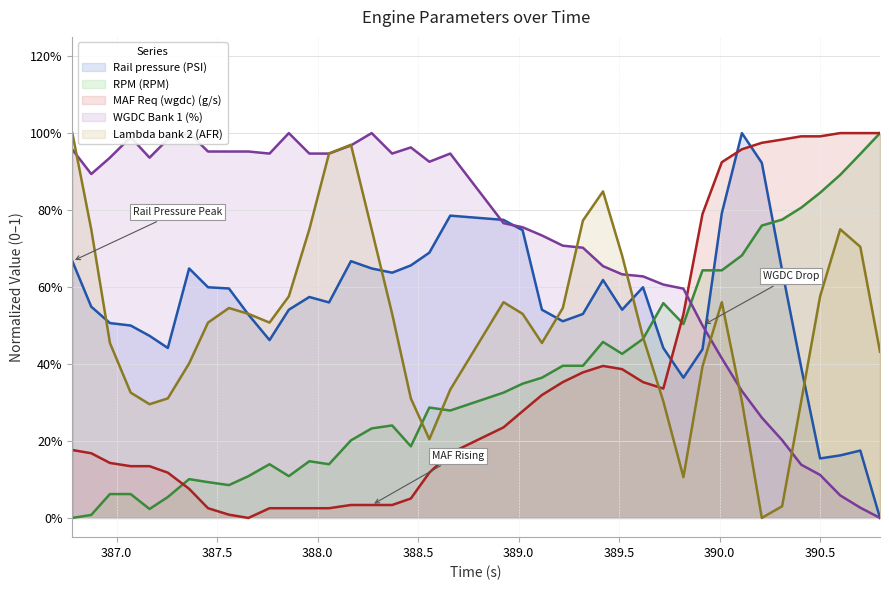

Reading left to right, transcribe all the data shown in this chart.

Rail pressure (PSI): 0.7	0.5	0.5	0.5	0.5	0.4	0.6	0.6	0.6	0.5	0.5	0.5	0.6	0.6	0.7	0.6	0.6	0.7	0.7	0.8	0.8	0.7	0.5	0.5	0.5	0.6	0.5	0.6	0.4	0.4	0.4	0.8	1.0	0.9	0.6	0.4	0.2	0.2	0.2	0.0
RPM (RPM): 0.0	0.0	0.1	0.1	0.0	0.1	0.1	0.1	0.1	0.1	0.1	0.1	0.1	0.1	0.2	0.2	0.2	0.2	0.3	0.3	0.3	0.3	0.4	0.4	0.4	0.5	0.4	0.5	0.6	0.5	0.6	0.6	0.7	0.8	0.8	0.8	0.8	0.9	0.9	1.0
MAF Req (wgdc) (g/s): 0.2	0.2	0.1	0.1	0.1	0.1	0.1	0.0	0.0	0.0	0.0	0.0	0.0	0.0	0.0	0.0	0.0	0.1	0.1	0.2	0.2	0.3	0.3	0.4	0.4	0.4	0.4	0.4	0.3	0.5	0.8	0.9	1.0	1.0	1.0	1.0	1.0	1.0	1.0	1.0
WGDC Bank 1 (%): 1.0	0.9	0.9	1.0	0.9	1.0	1.0	1.0	1.0	1.0	0.9	1.0	0.9	0.9	1.0	1.0	0.9	1.0	0.9	0.9	0.8	0.8	0.7	0.7	0.7	0.7	0.6	0.6	0.6	0.6	0.5	0.4	0.3	0.3	0.2	0.1	0.1	0.1	0.0	0.0
Lambda bank 2 (AFR): 1.0	0.8	0.5	0.3	0.3	0.3	0.4	0.5	0.5	0.5	0.5	0.6	0.8	0.9	1.0	0.8	0.5	0.3	0.2	0.3	0.6	0.5	0.5	0.5	0.8	0.8	0.7	0.5	0.3	0.1	0.4	0.6	0.3	0.0	0.0	0.3	0.6	0.8	0.7	0.4